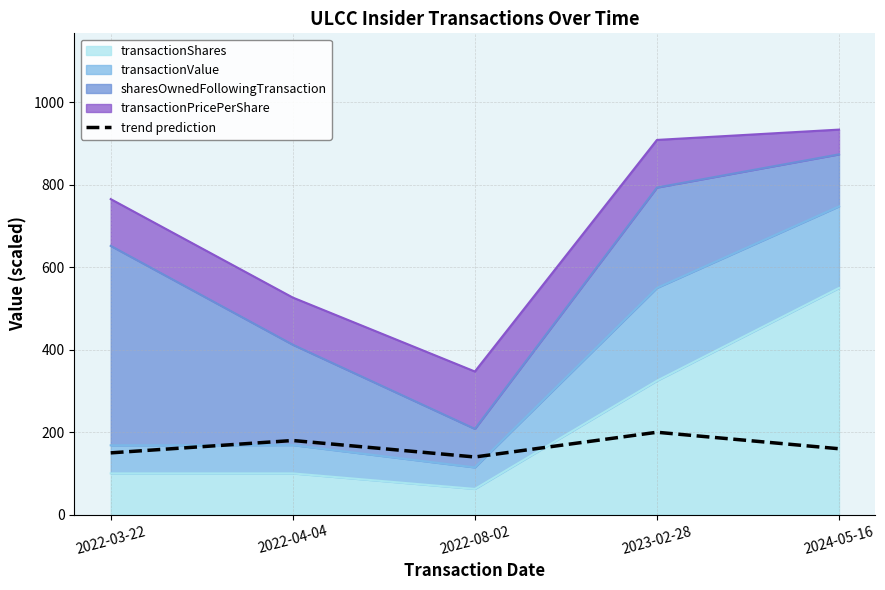

At which label does the data first exceed 160?

2022-04-04